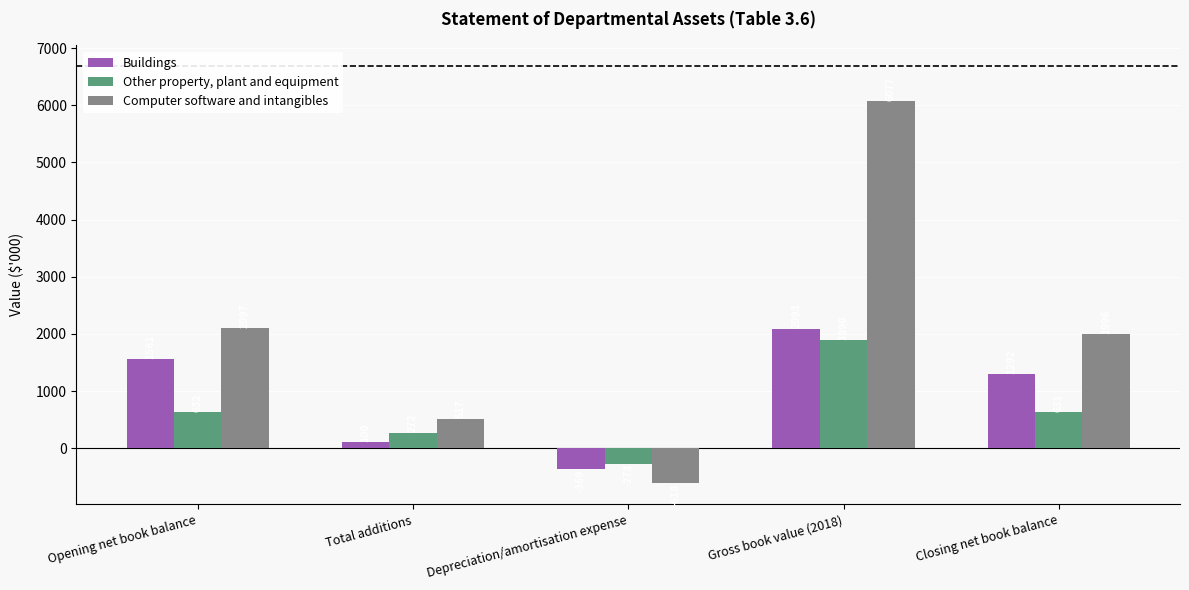

Rank the categories by Computer software and intangibles value from lowest to highest.

Depreciation/amortisation expense, Total additions, Closing net book balance, Opening net book balance, Gross book value (2018)